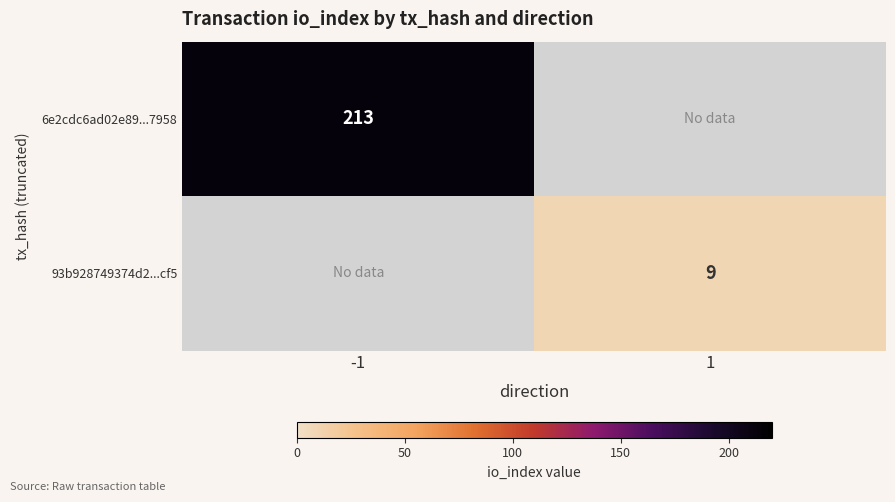

Which category has the lowest value across all series?

1